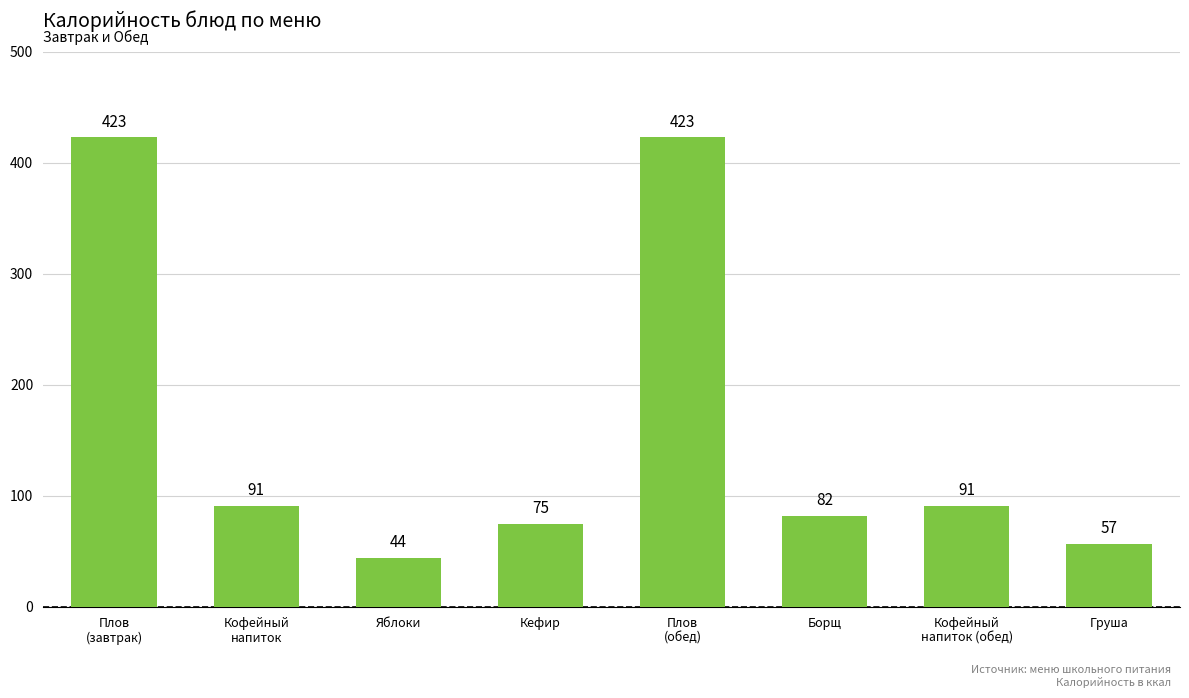

What is the average value?

161